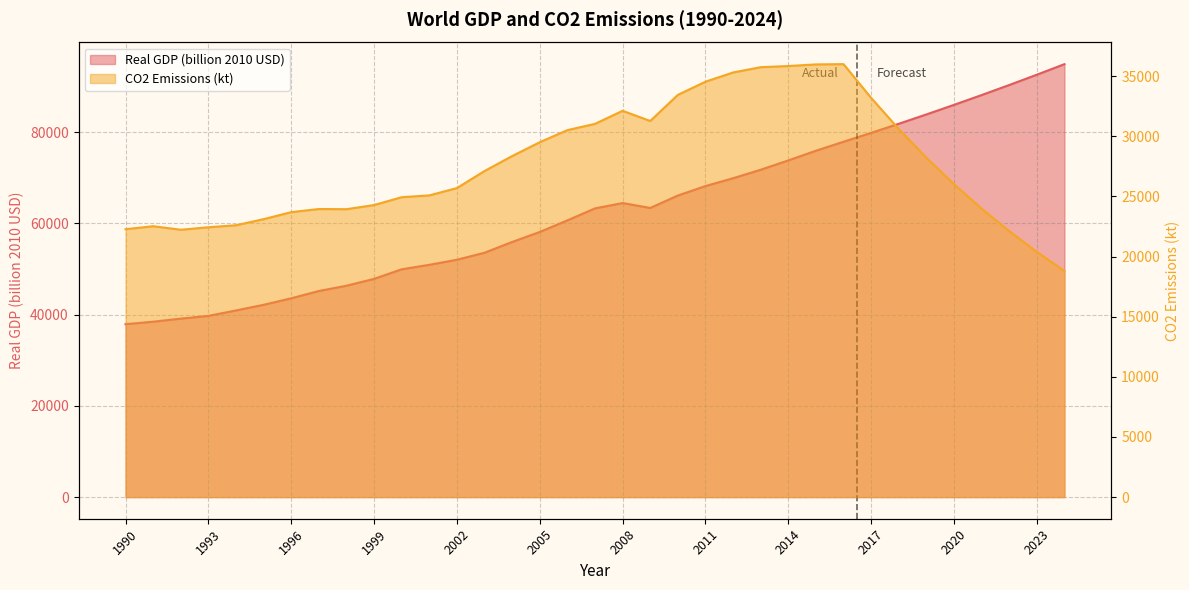

What is the value of the Real GDP (billion 2010 USD) point at the 31st from the left?

85991.6